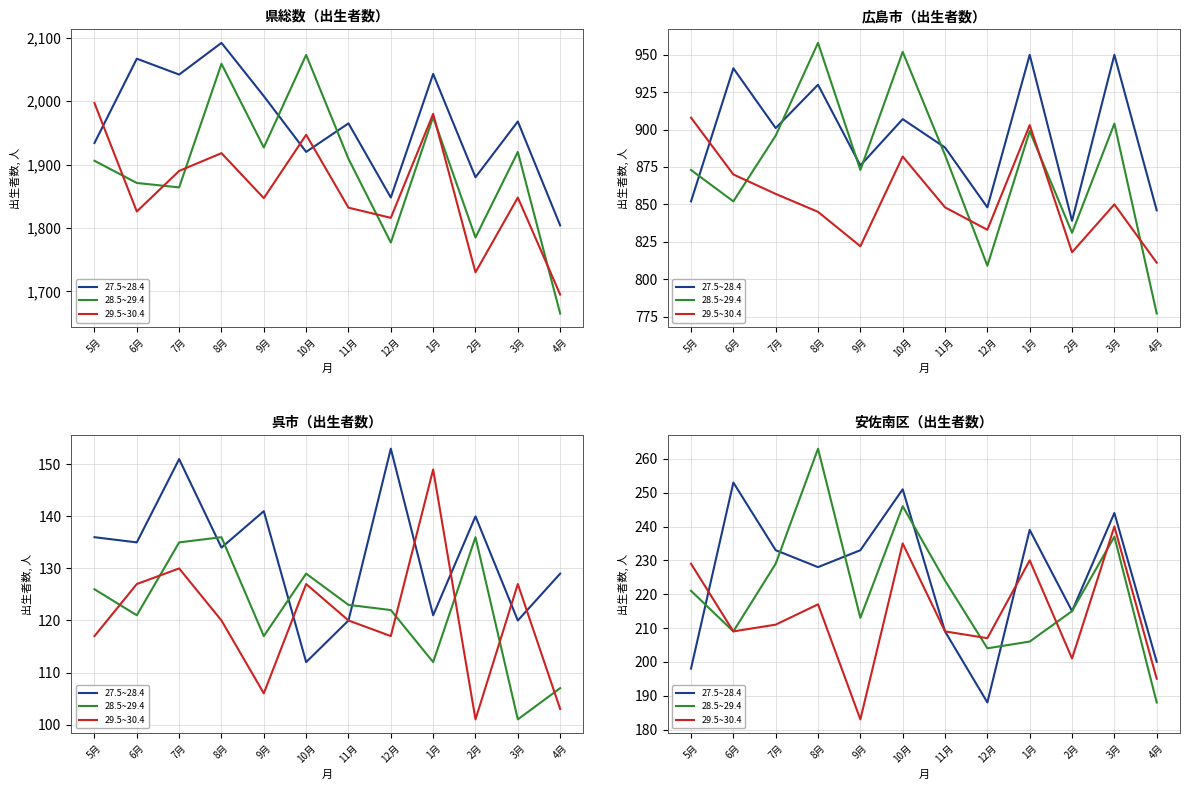

What is the difference between the second highest and minimum values in the 29.5~30.4 series?

52